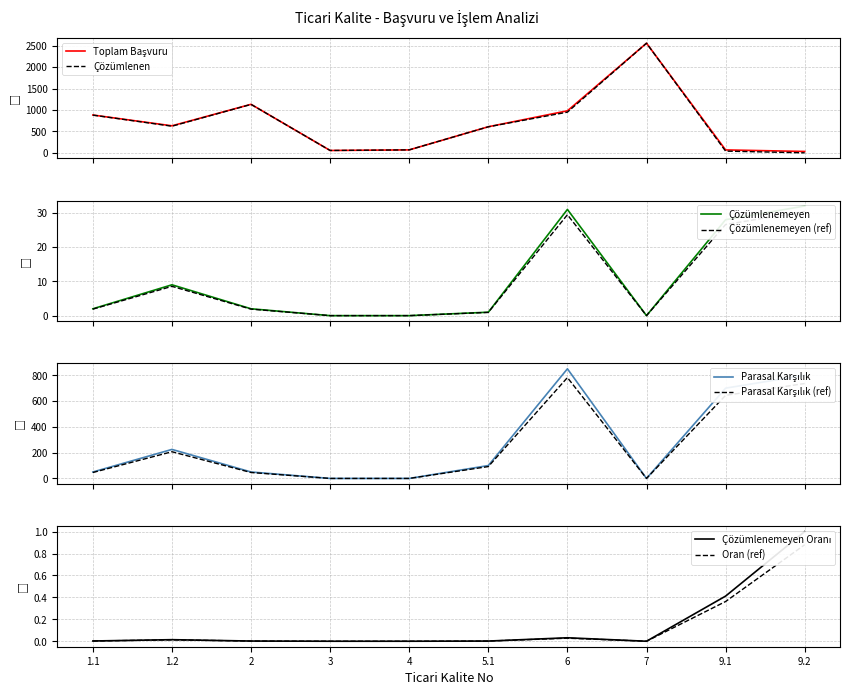

Rank the categories by ÇÖZÜMLENEN value from highest to lowest.

7, 2, 6, 1.1, 1.2, 5.1, 4, 3, 9.1, 9.2